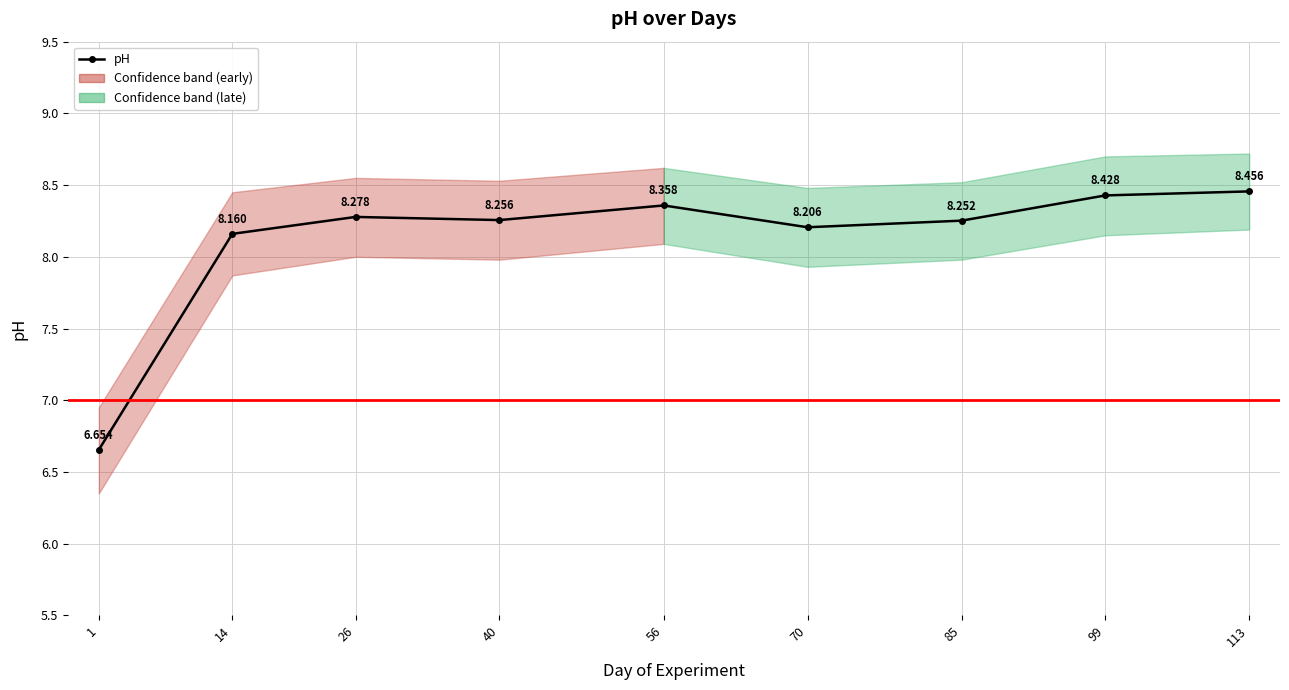

At which category does the chart reach its peak across all series?

113